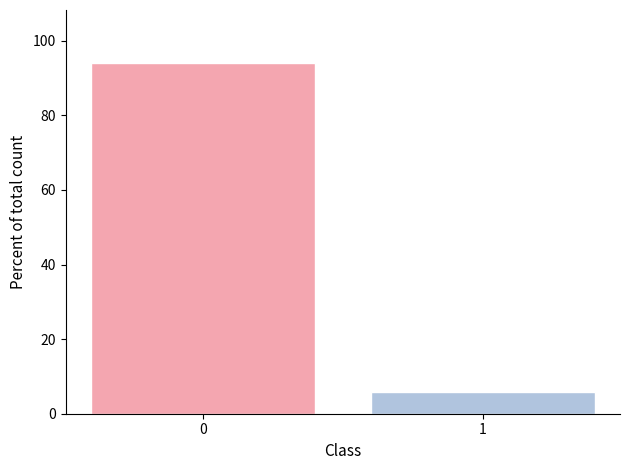

Reading left to right, list all the values displayed in this chart.

0=94.1	1=5.9